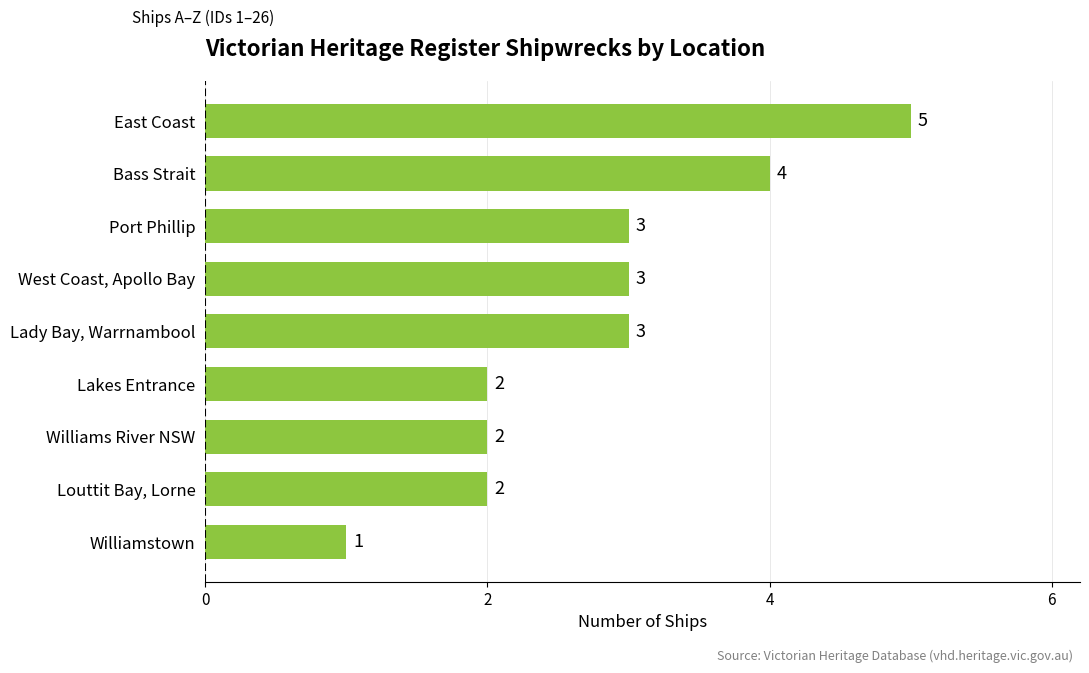

The value at Bass Strait is 4. True or false?

True